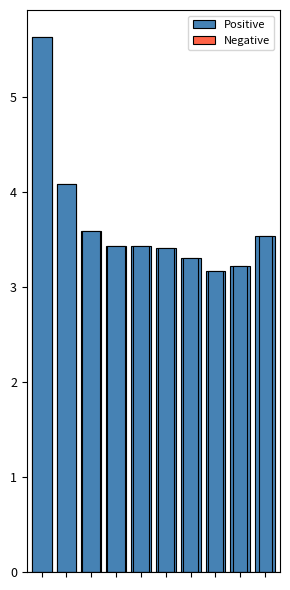

Rank the categories by value from lowest to highest.

7, 8, 6, 5, 4, 3, 9, 2, 1, 0